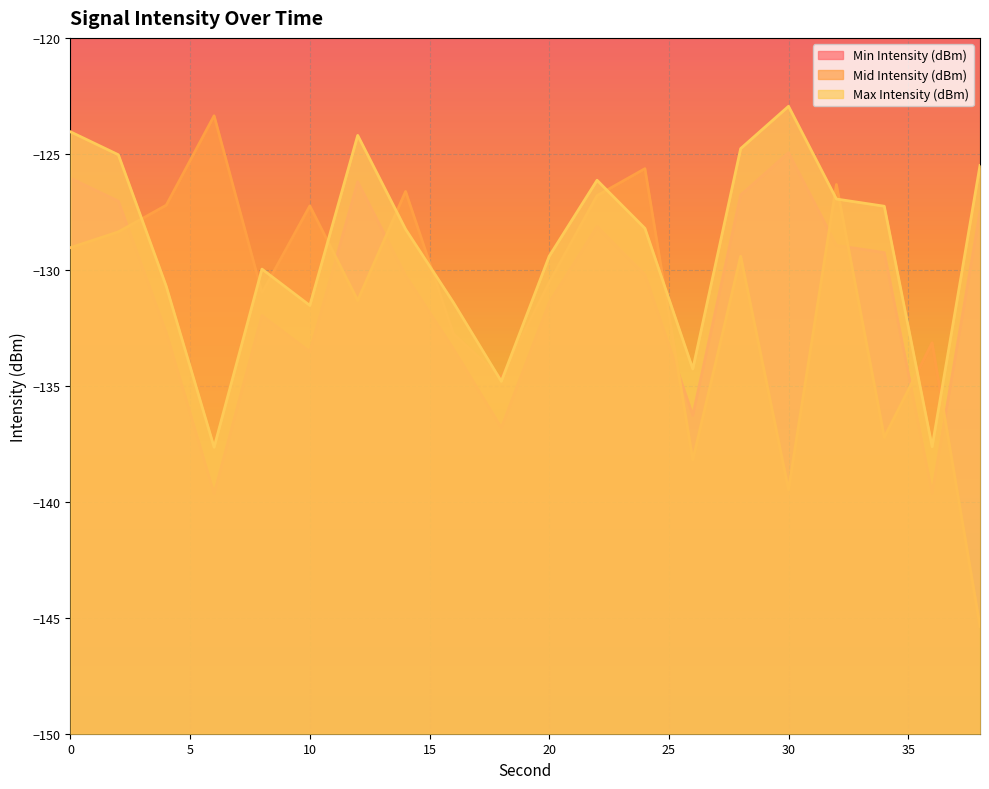

List the labels in order of Mid Intensity (dBm) value, smallest first.

38, 30, 26, 34, 18, 36, 16, 12, 8, 20, 28, 0, 2, 10, 4, 22, 14, 32, 24, 6